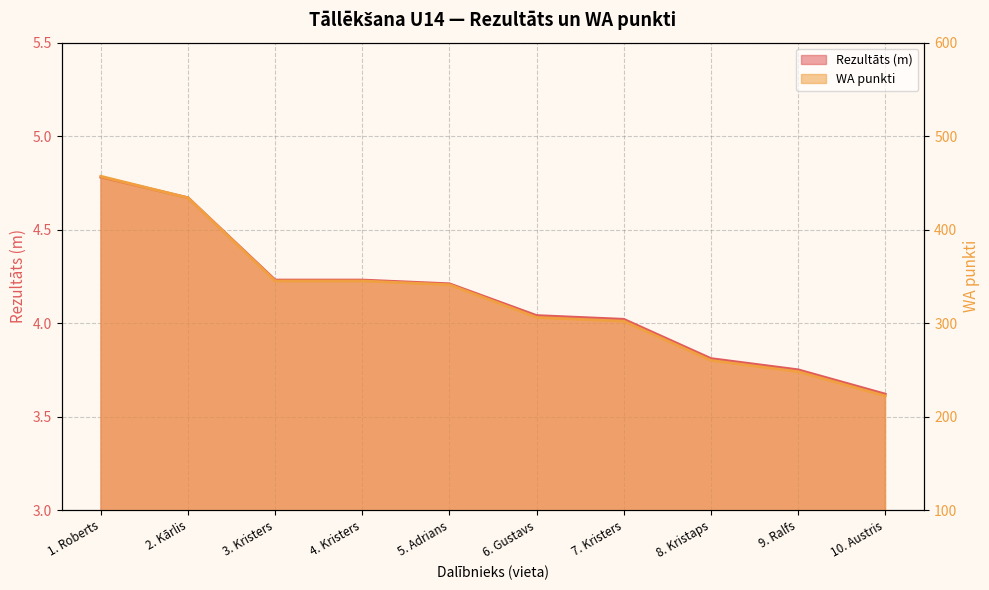

Which category has the lowest value in the Rezultāts (m) series?

10. Austris